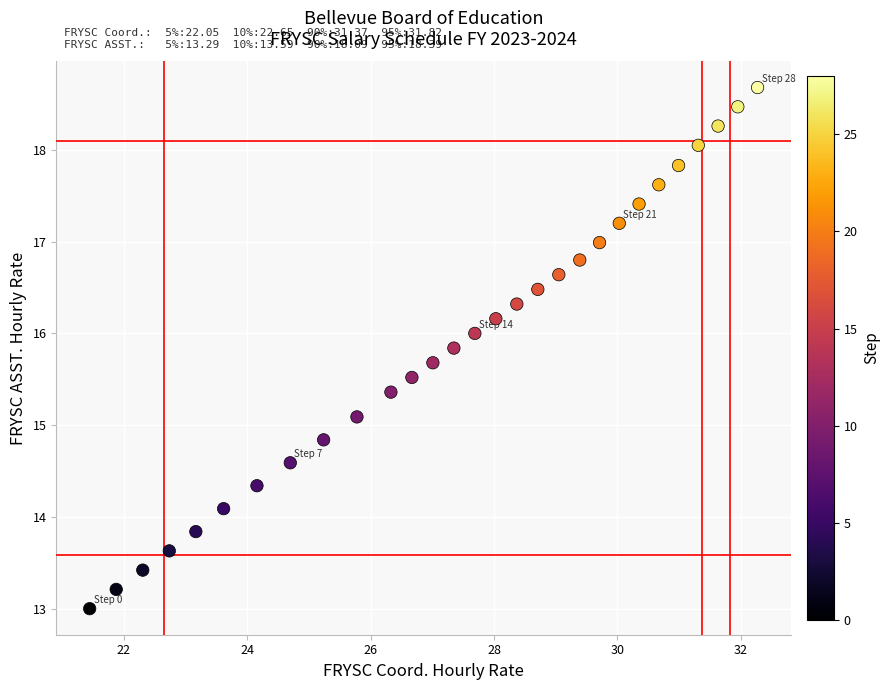

What is the range of Y values (max minus min)?

5.7